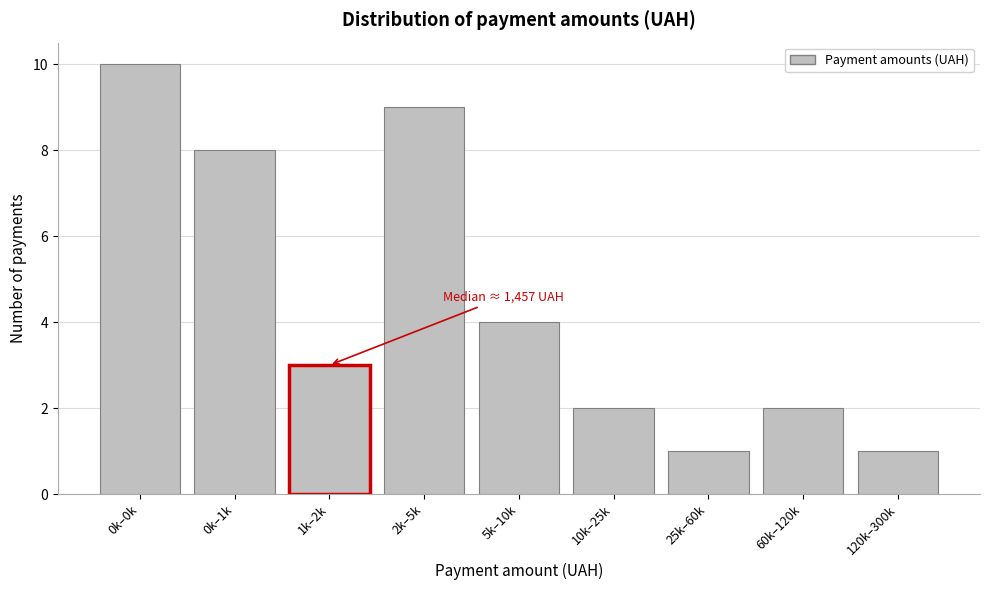

Reading right to left, list all the values displayed in this chart.

1	2	1	2	4	9	3	8	10